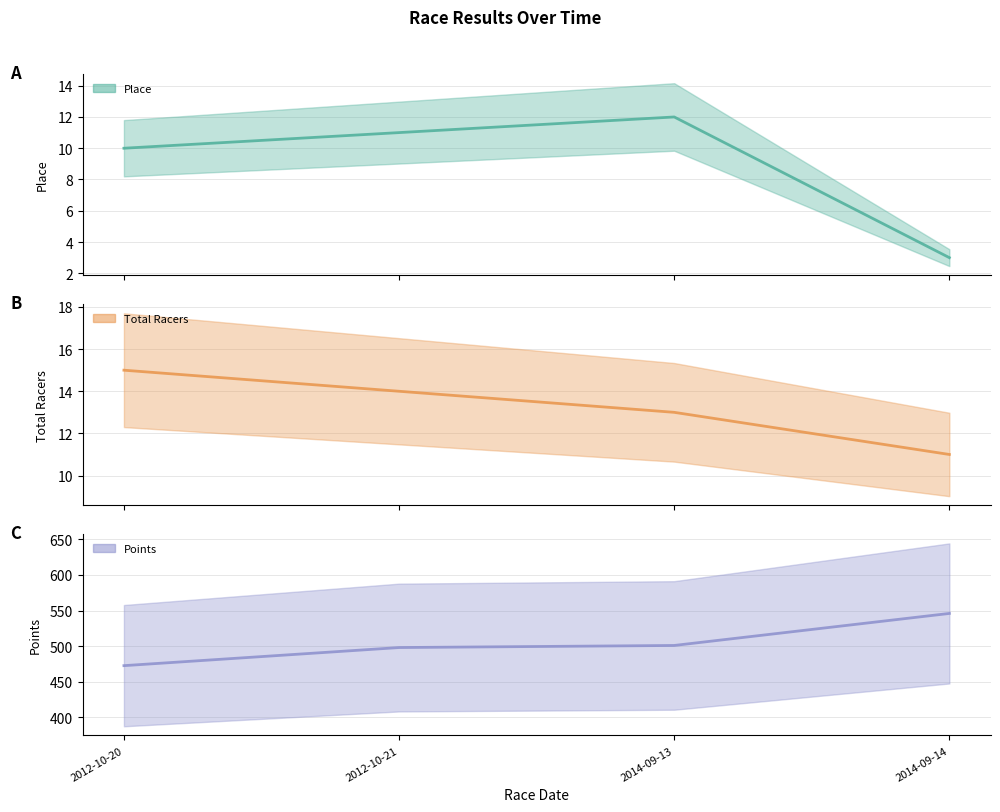

Is the value of Total Racers (line) at 2012-10-21 greater than the value of Points (line) at 2012-10-20?

No